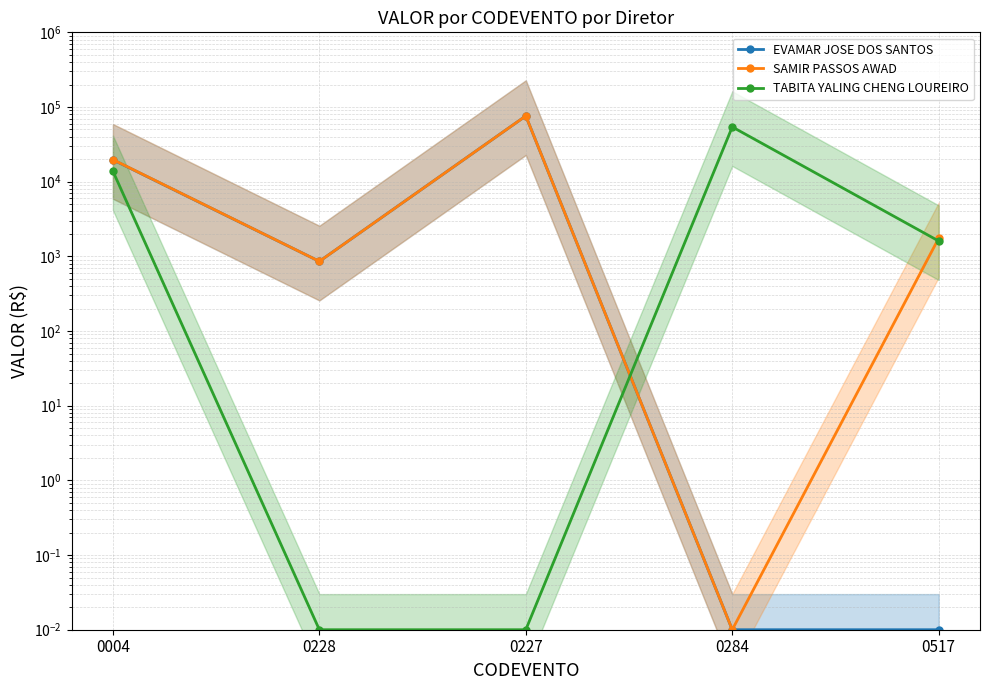

Is the value of EVAMAR JOSE DOS SANTOS at 0004 greater than the value of SAMIR PASSOS AWAD at 0284?

Yes